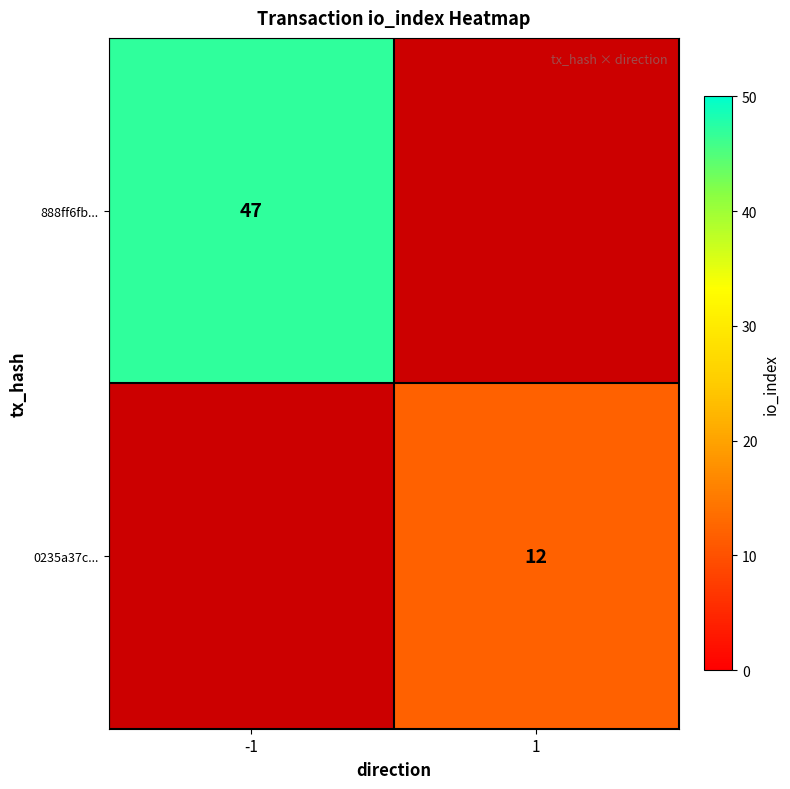

Is it true that 0235a37c... equals 12 at 1?

True